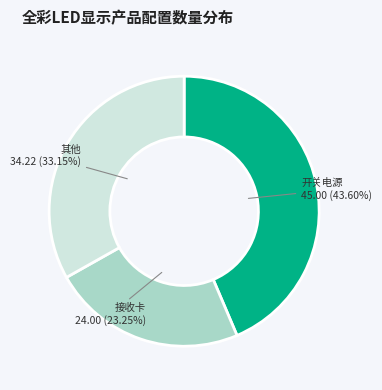

Count the number of slices in the pie.

3